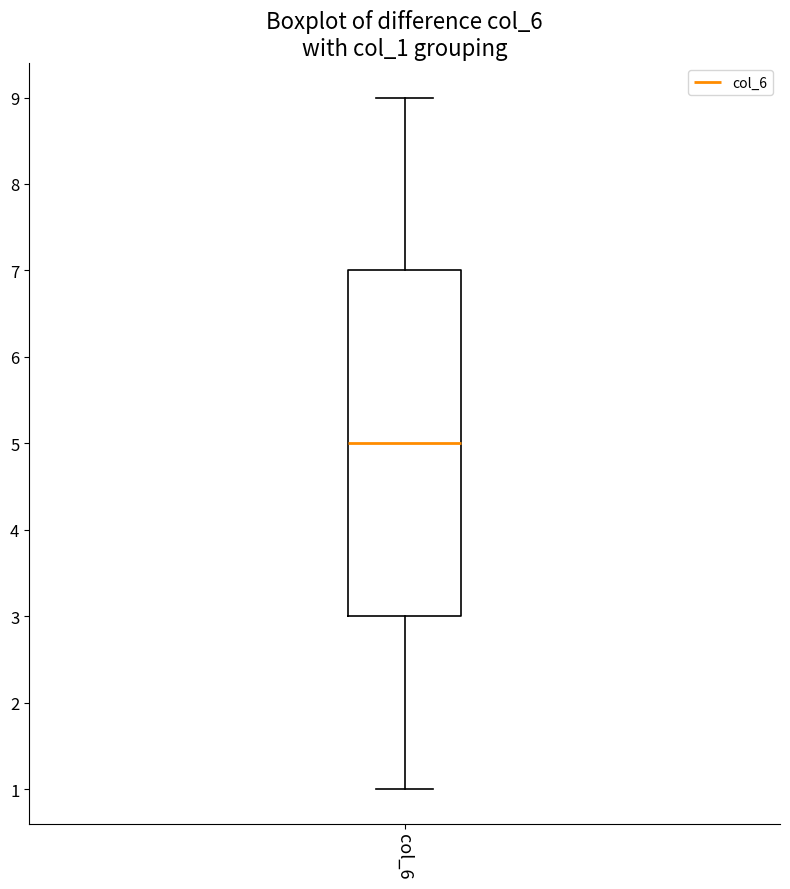

Where does the upper whisker of the box for col_6 end on the y-axis? The values are not printed on the chart, so give them approximately, as read against the axis.

9